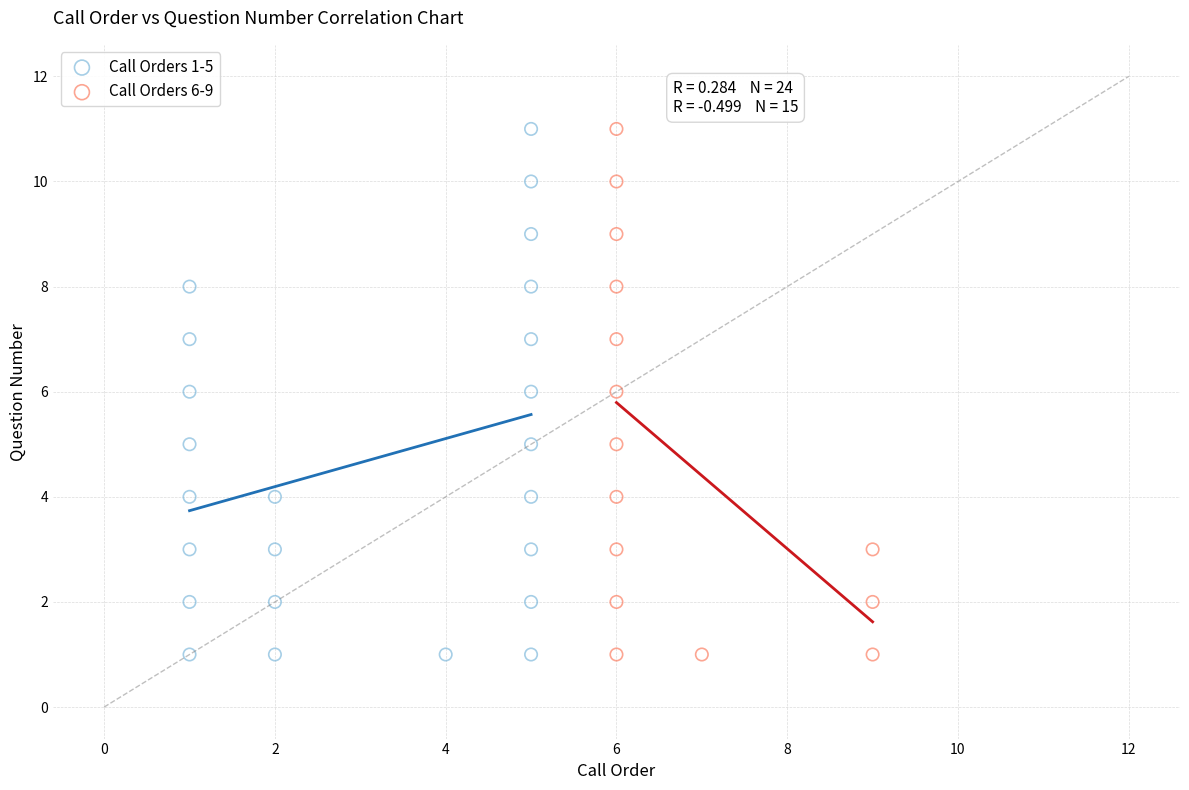

What are all the series names shown in the legend?

Call Orders 1-5, Call Orders 6-9